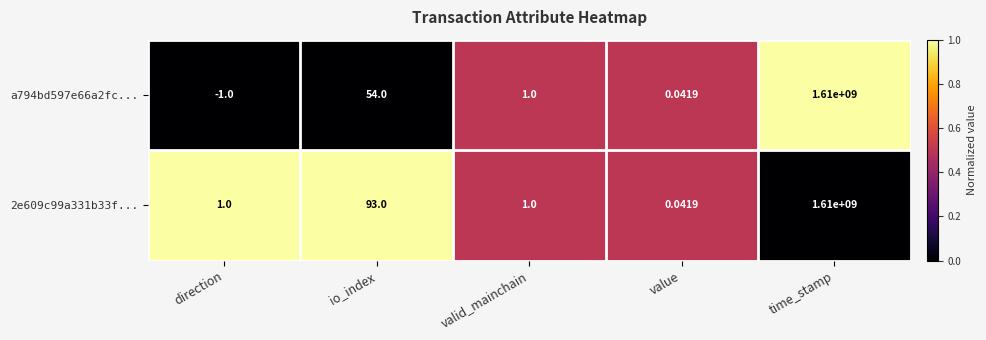

At which category does the chart reach its peak across all series?

time_stamp